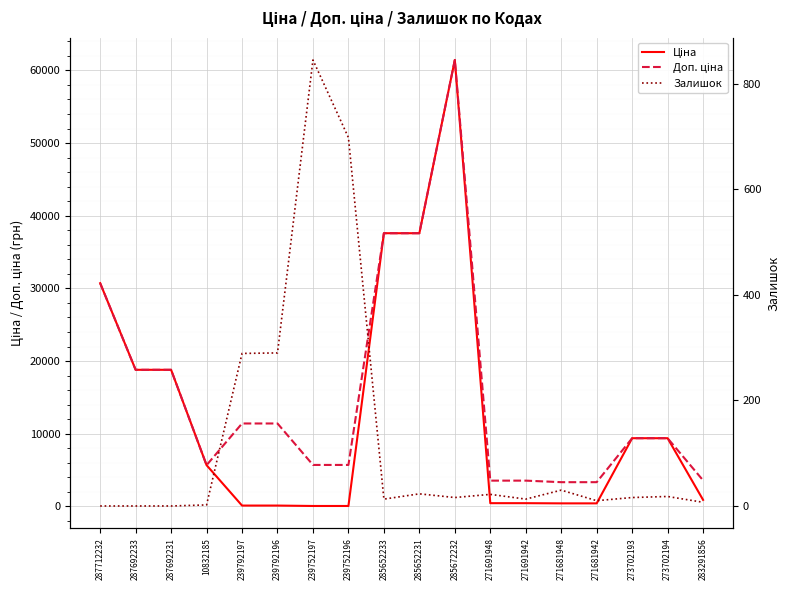

What is the total value across all series at 287692233?

37593.6